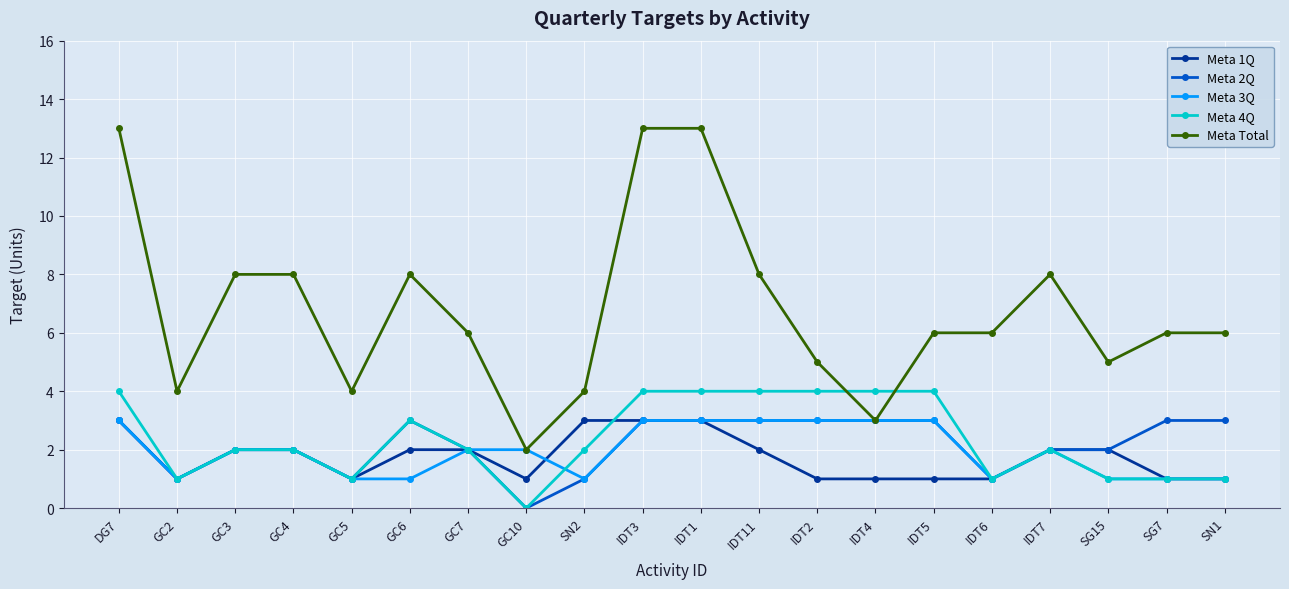

What is the value of the Meta 2Q point at the 19th from the left?

3